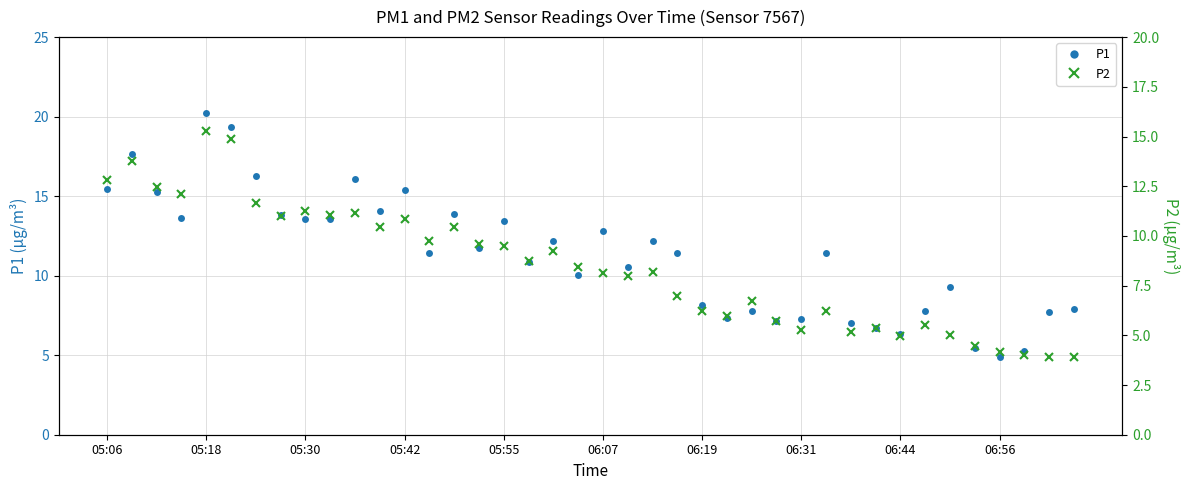

True or false: P1 and P2 intersect in this chart.

False